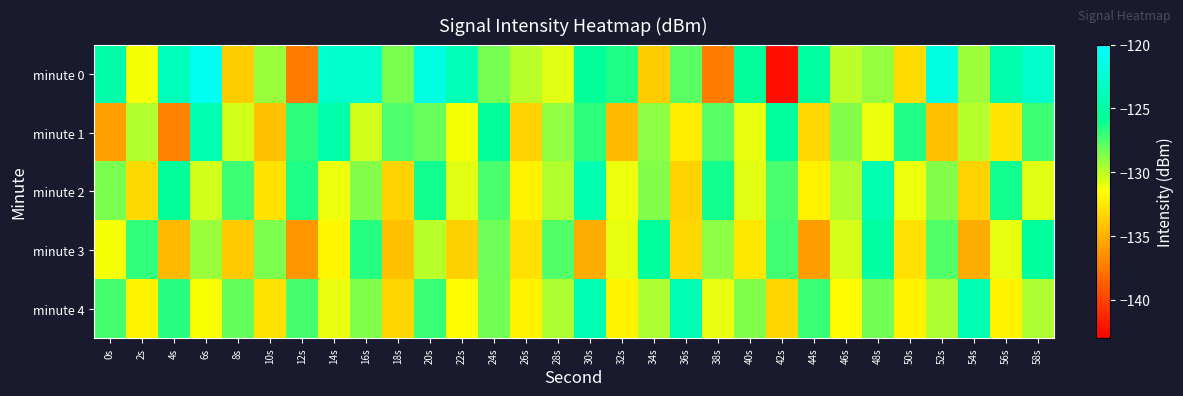

Between 40s and 26s, which is larger?

40s